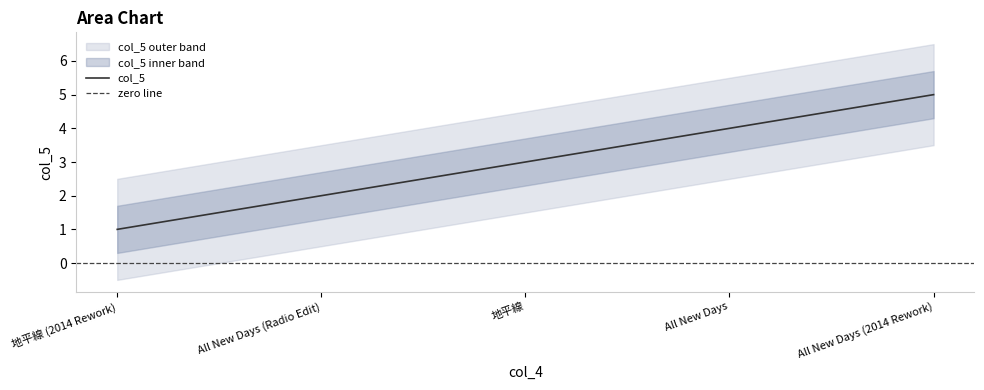

Rank the categories by col_5 value from lowest to highest.

地平線 (2014 Rework), All New Days (Radio Edit), 地平線, All New Days, All New Days (2014 Rework)